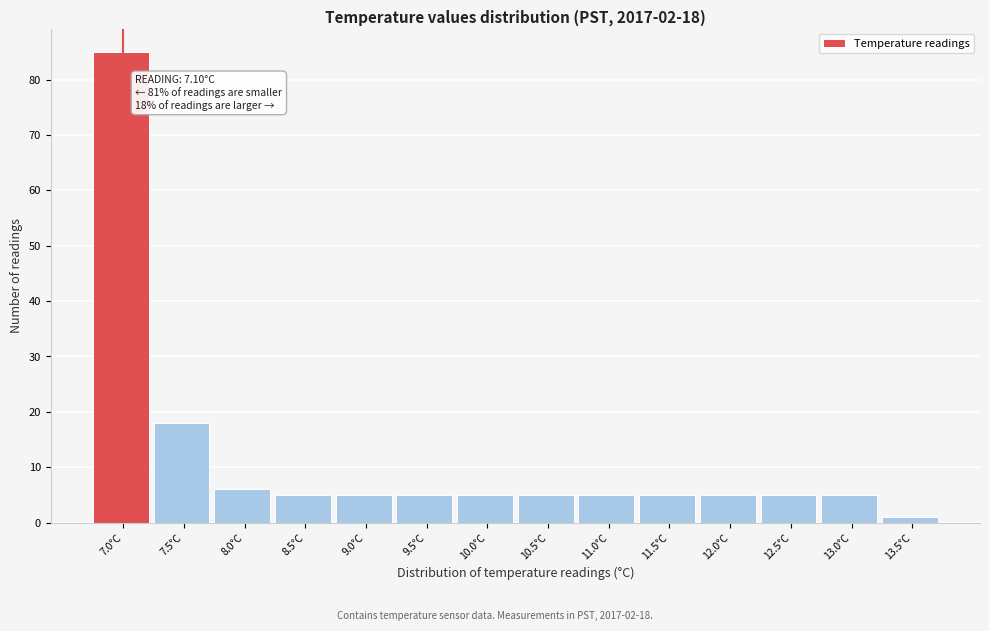

Reading left to right, extract all data points from this chart.

85	18	6	5	5	5	5	5	5	5	5	5	5	1